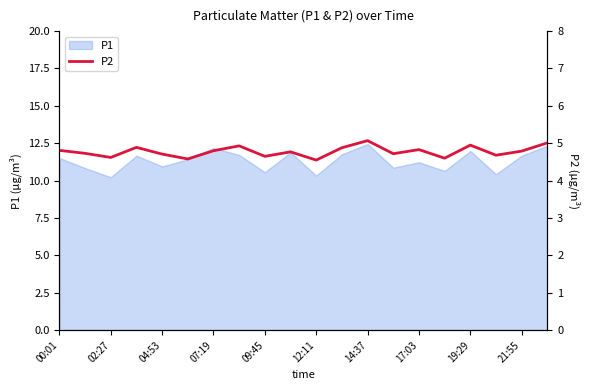

True or false: there are more than 0 points higher than both neighbors.

True